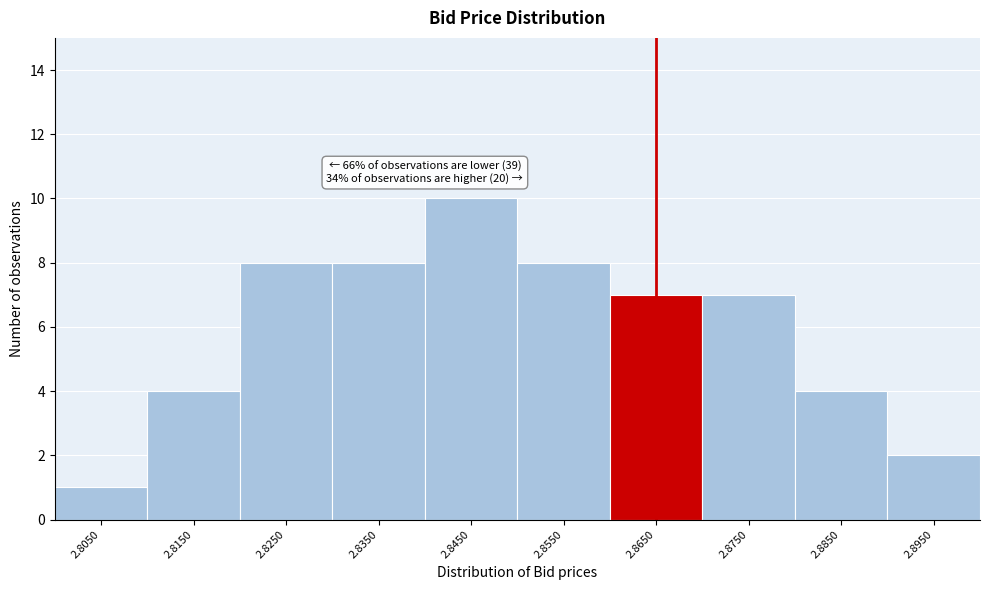

Reading left to right, extract all data points from this chart.

1	4	8	8	10	8	7	7	4	2